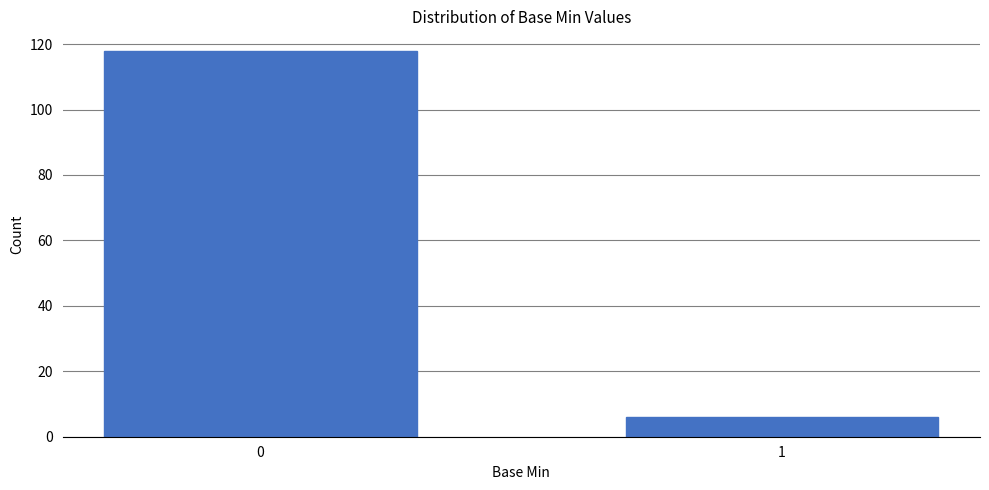

Reading left to right, list all the values displayed in this chart.

118	6